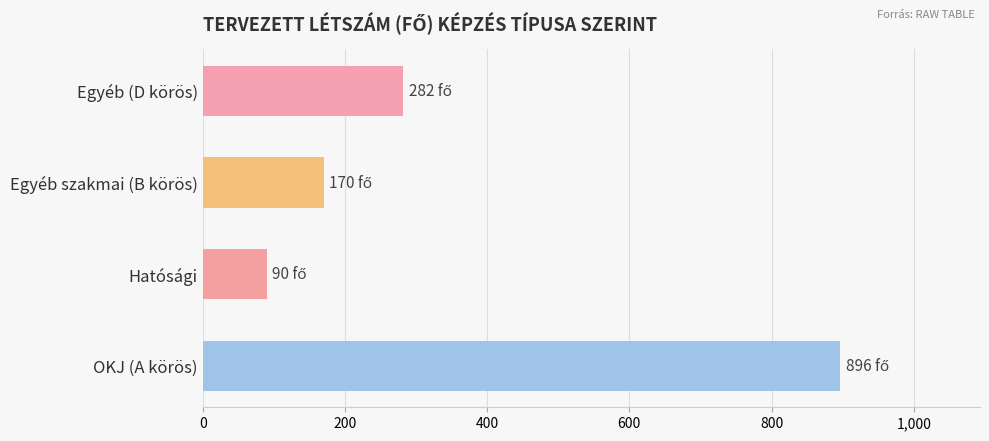

Is it true that the value at Egyéb (D körös) is 148?

False